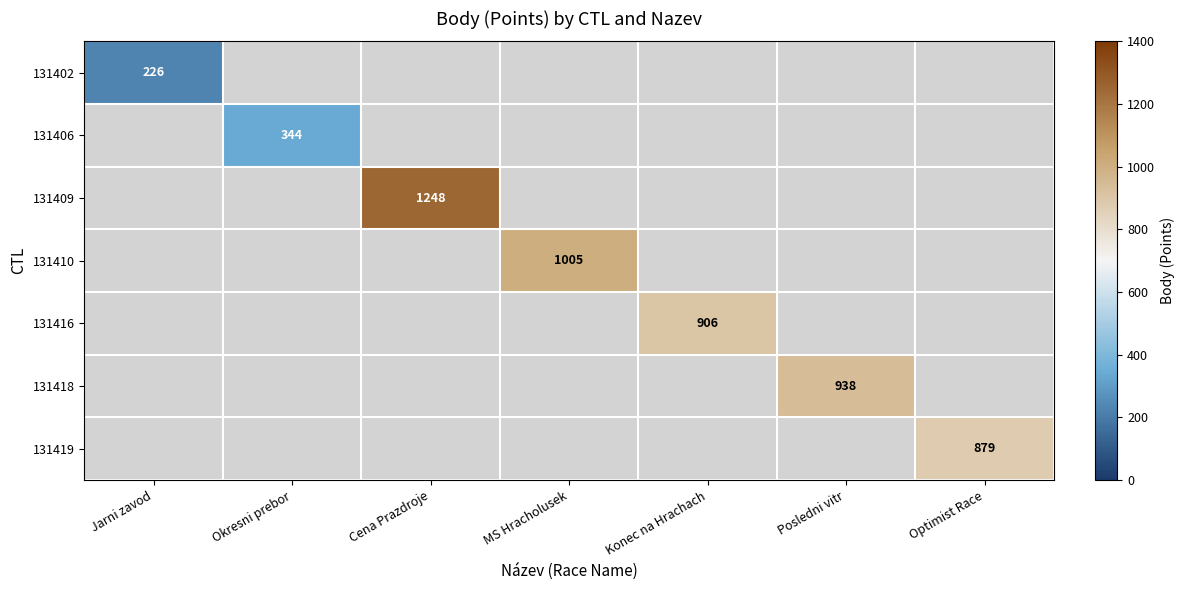

The 131416 series shows 906 at Konec na Hrachach. True or false?

True